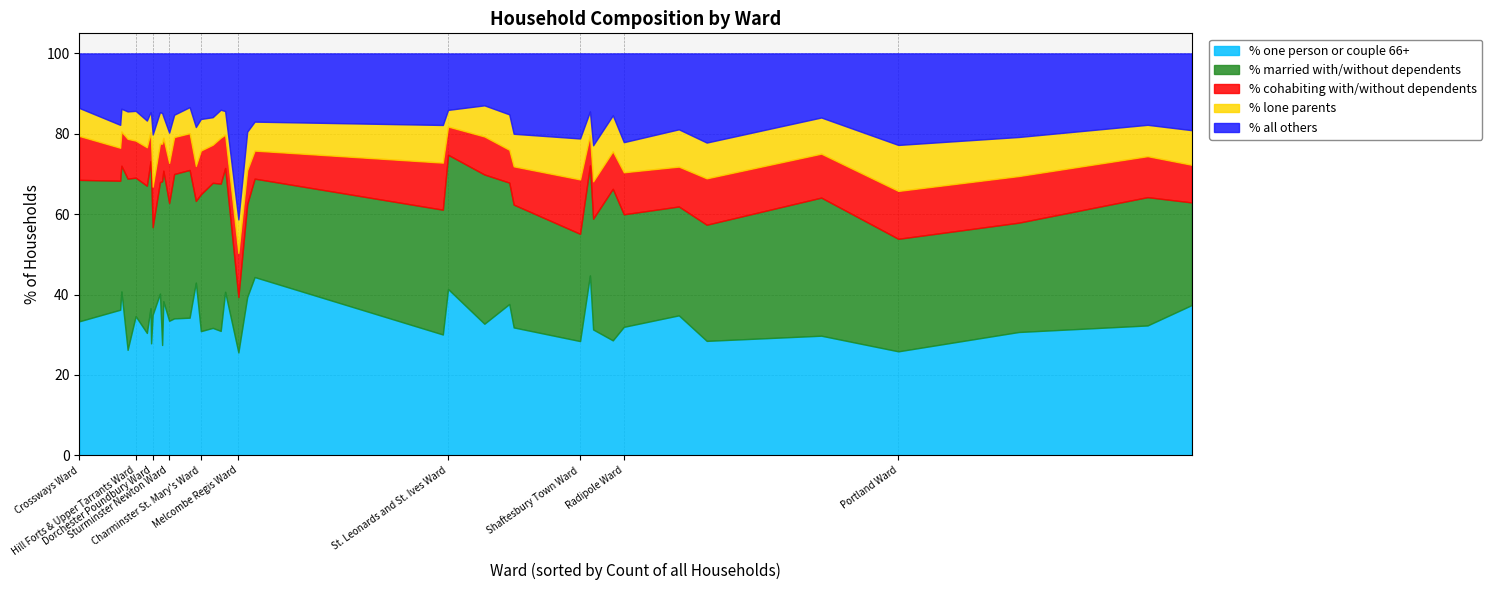

True or false: % married with/without dependents has a value of 38.6 at Radipole Ward.

False